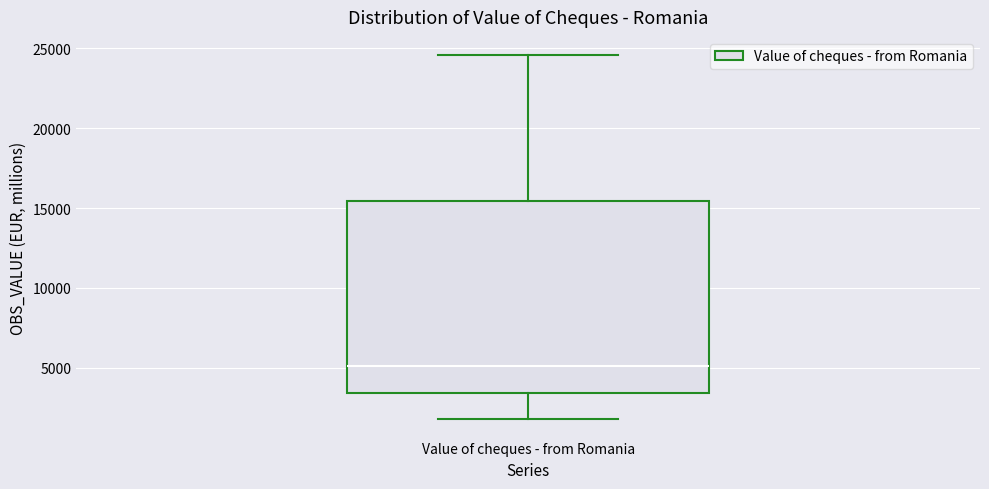

Read this box plot against the y-axis: the position of the median line, the range covered by the box, and the ends of both whiskers. The values are not printed on the chart, so give them approximately, as read against the axis.

median 5000, box 3500 to 15500, whiskers 2000 to 24500